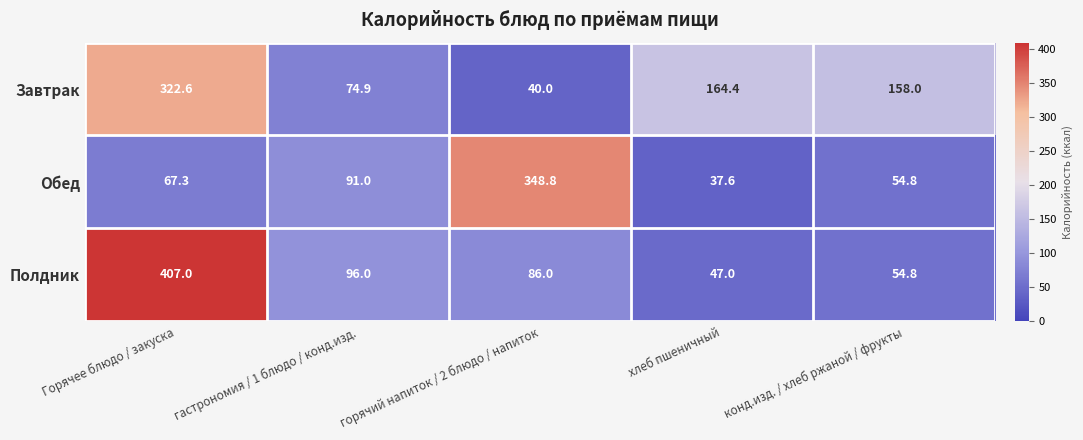

At which category does the chart reach its peak across all series?

Горячее блюдо / закуска